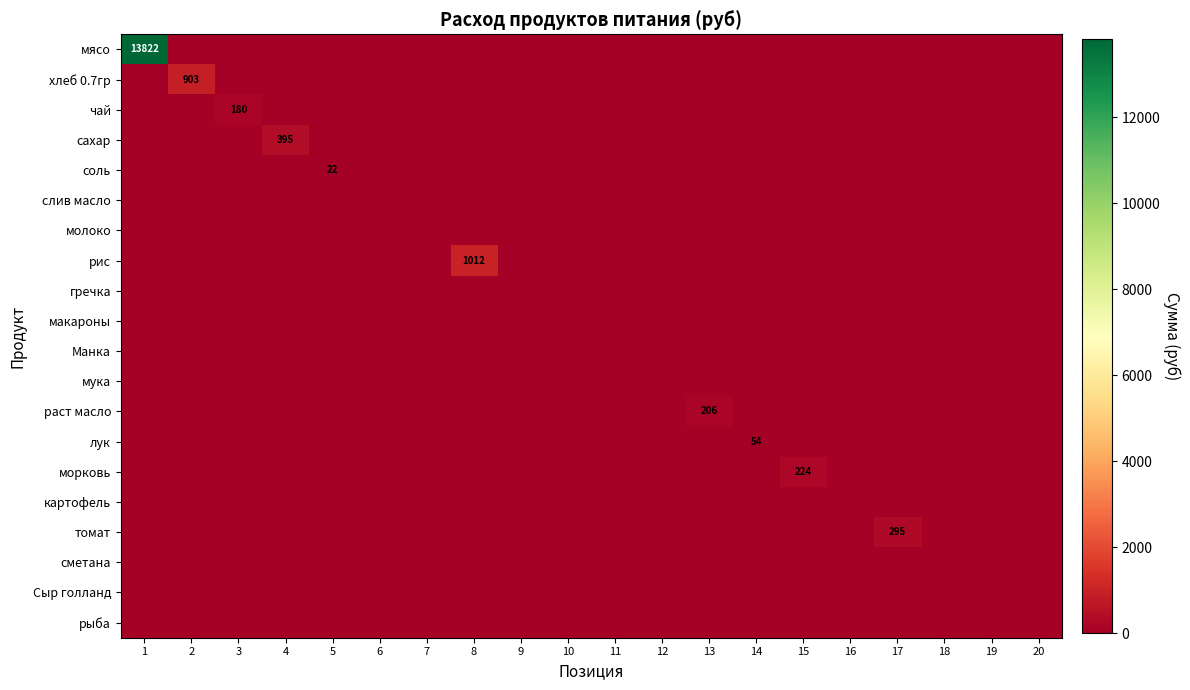

At which category does the chart reach its peak across all series?

1